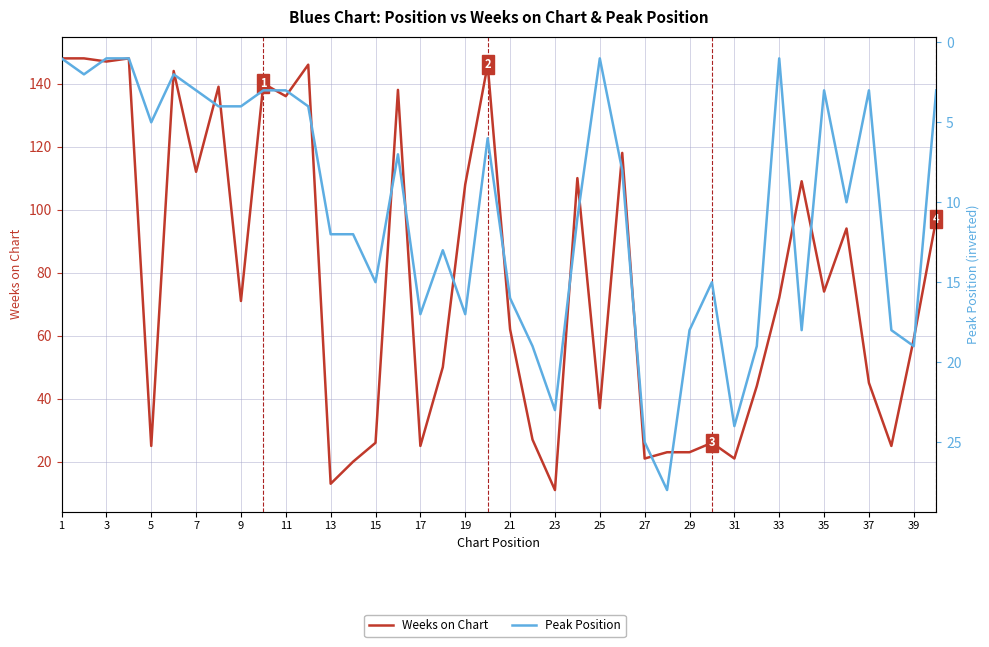

Which series ends up on top after the final intersection of Peak Position and Weeks on Chart?

Weeks on Chart